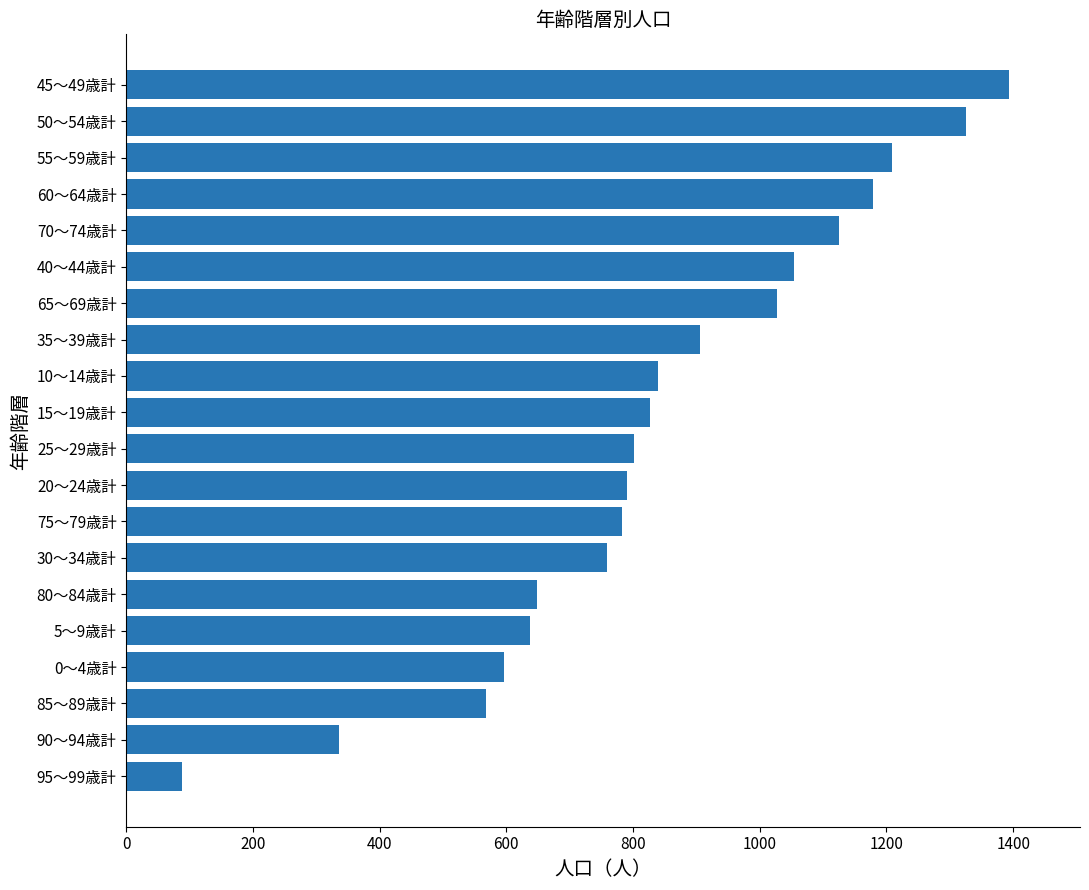

How many bars are there in total?

20